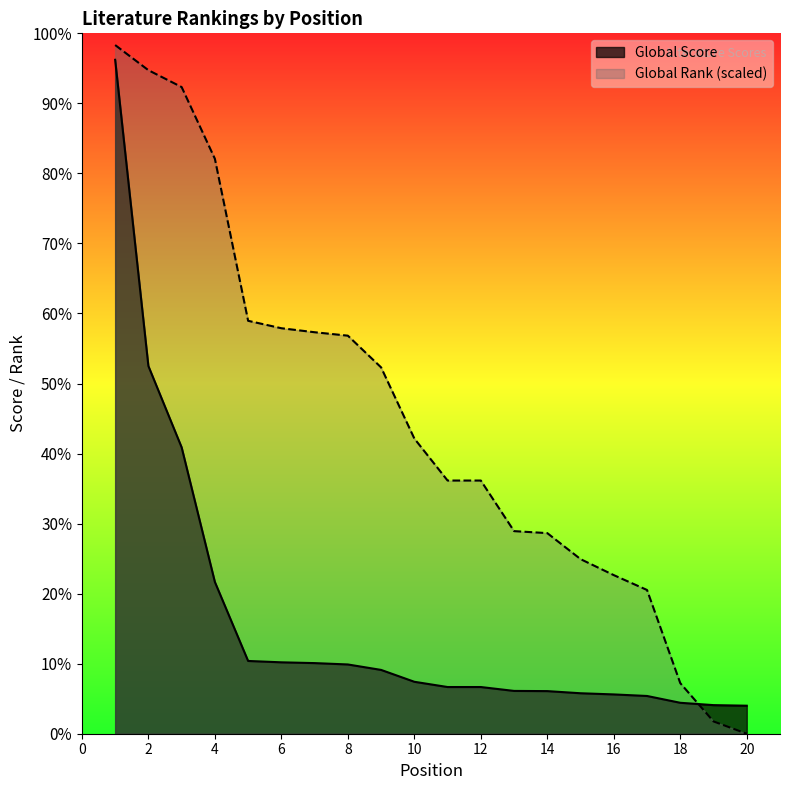

True or false: Global Rank has more than 0 points higher than both neighbors.

False